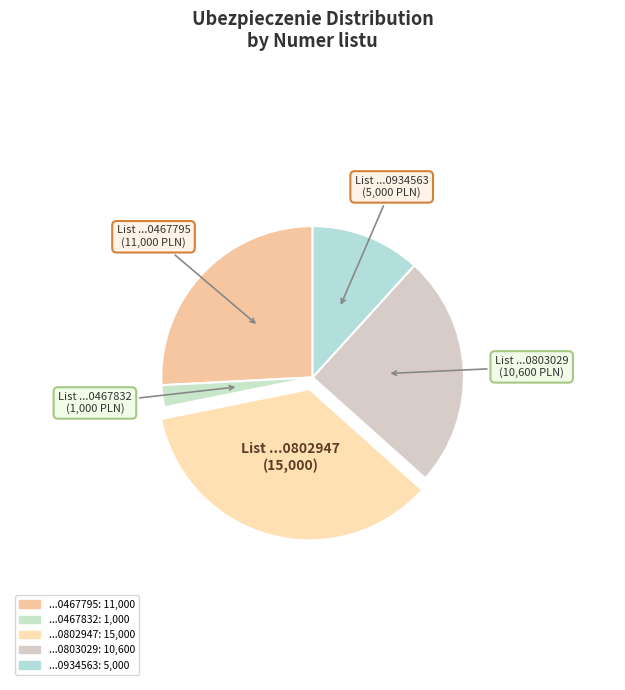

Rank the categories by value from highest to lowest.

6233350802947, 6233350467795, 6233350803029, 6233350934563, 6233350467832